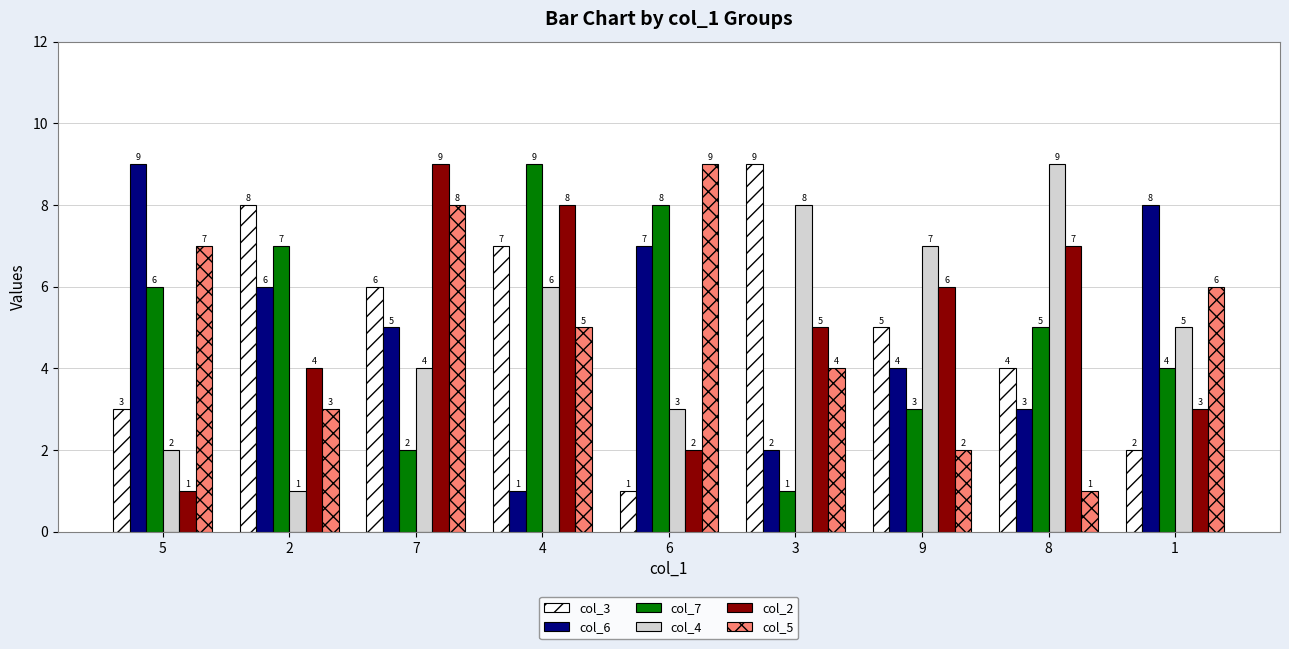

Is the value of col_4 at 1 greater than the value of col_3 at 4?

No